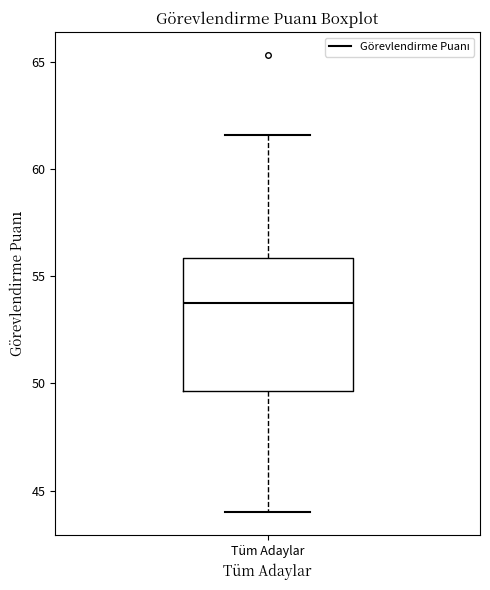

Where is the lower edge of the box for Tüm Adaylar on the y-axis? The values are not printed on the chart, so give them approximately, as read against the axis.

49.5